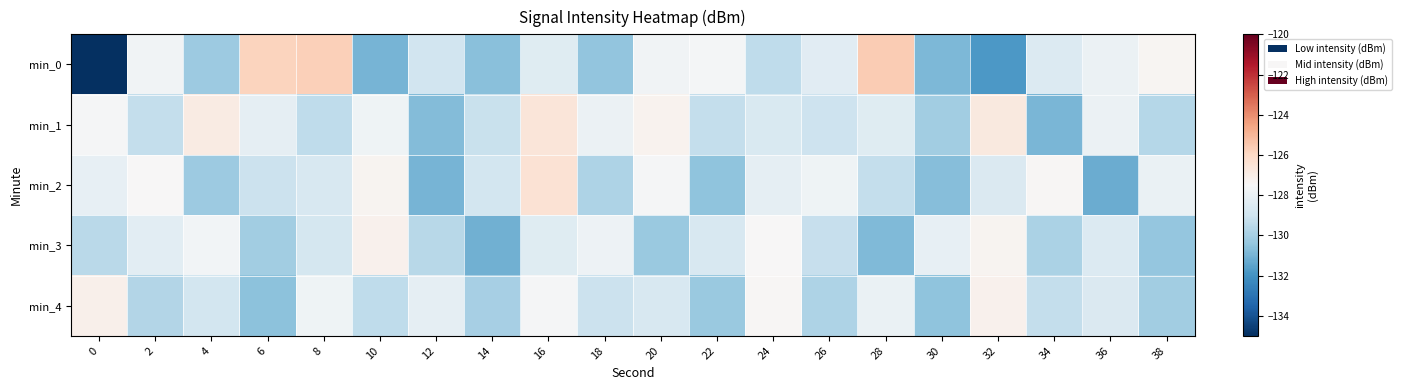

How many series are shown in this chart?

5